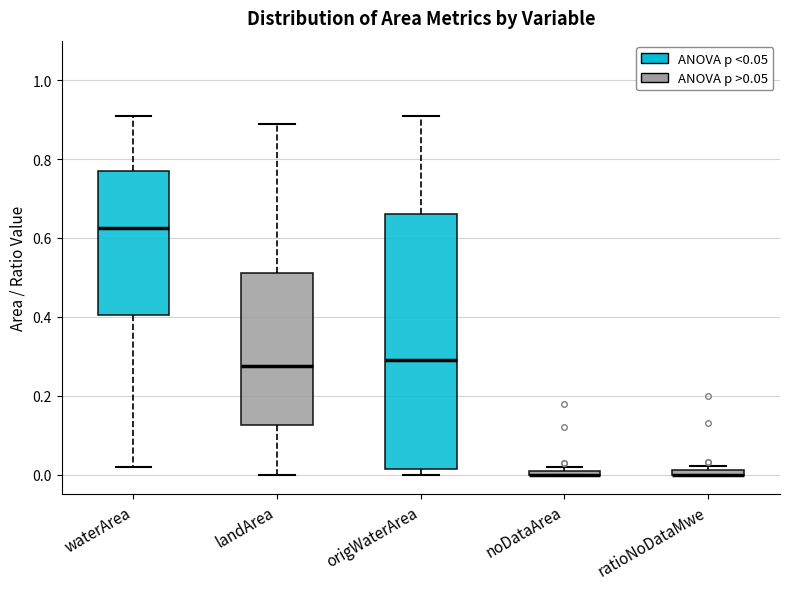

Where does the median line of the box for landArea sit on the y-axis? The values are not printed on the chart, so give them approximately, as read against the axis.

0.28